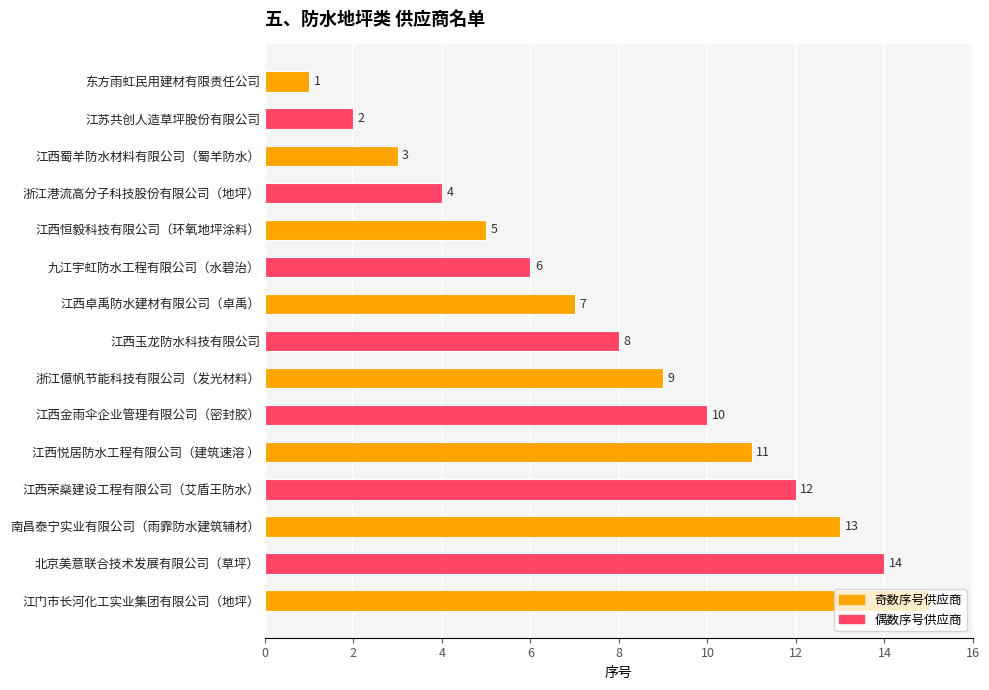

How many bars are there in total?

15